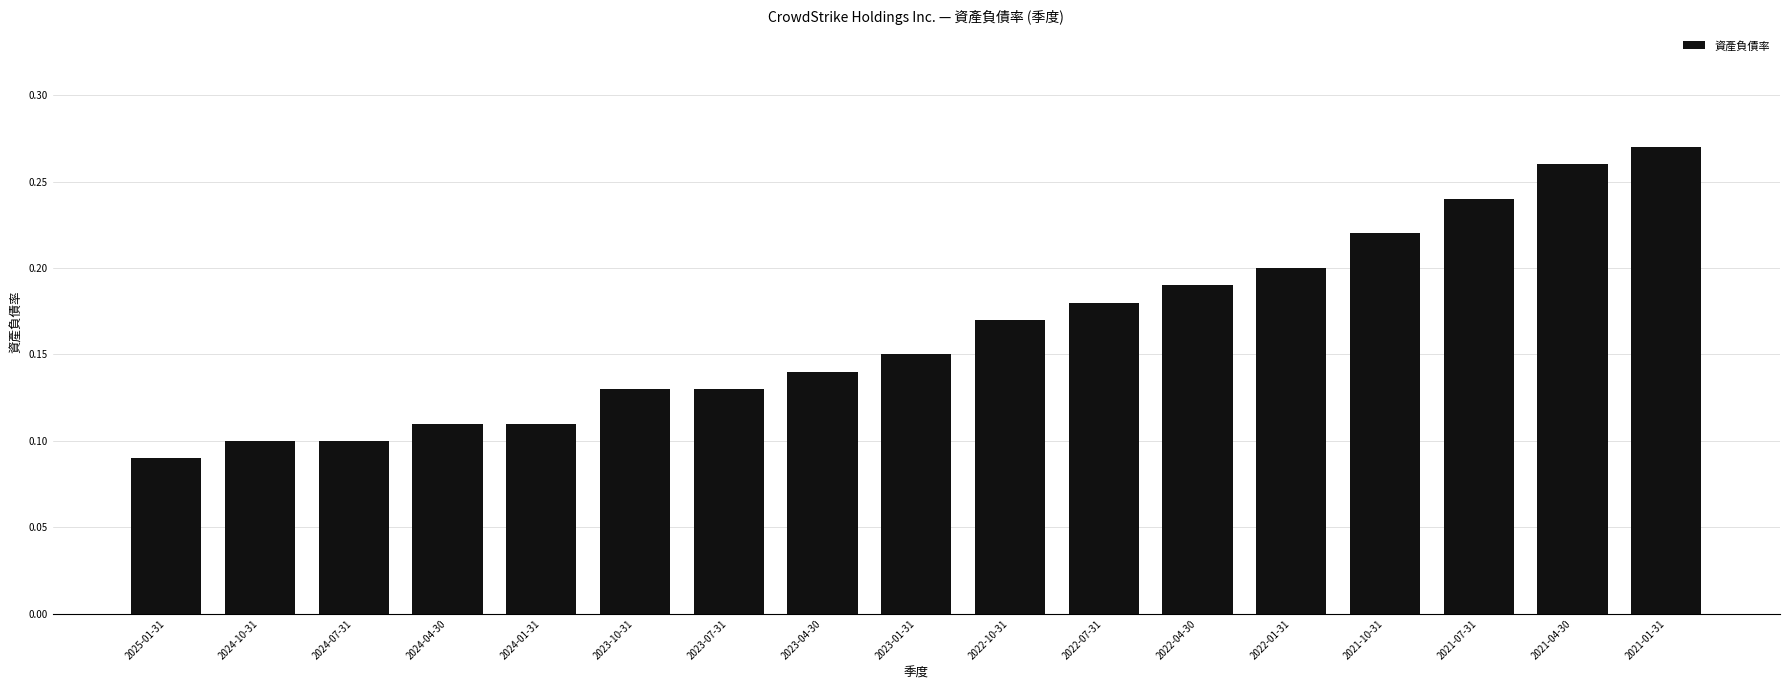

Between 2021-10-31 and 2023-10-31, which is larger?

2021-10-31